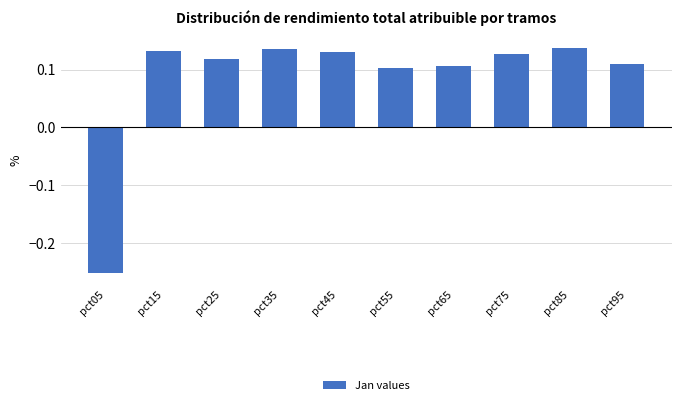

What is the change in value from pct05 to pct25?

+0.4